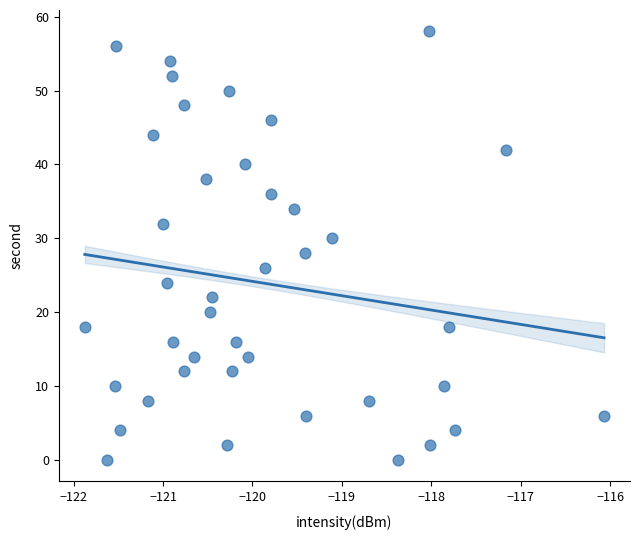

What is the range of Y values (max minus min)?

58